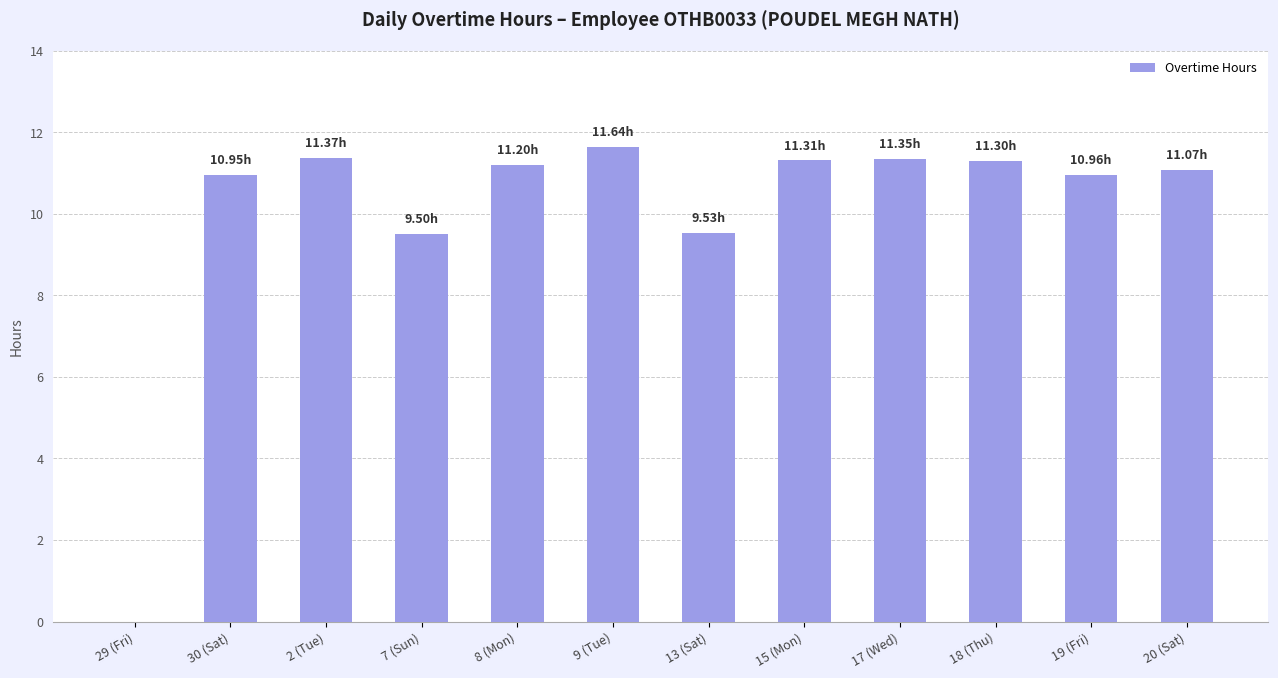

Count the number of data series in this chart.

1